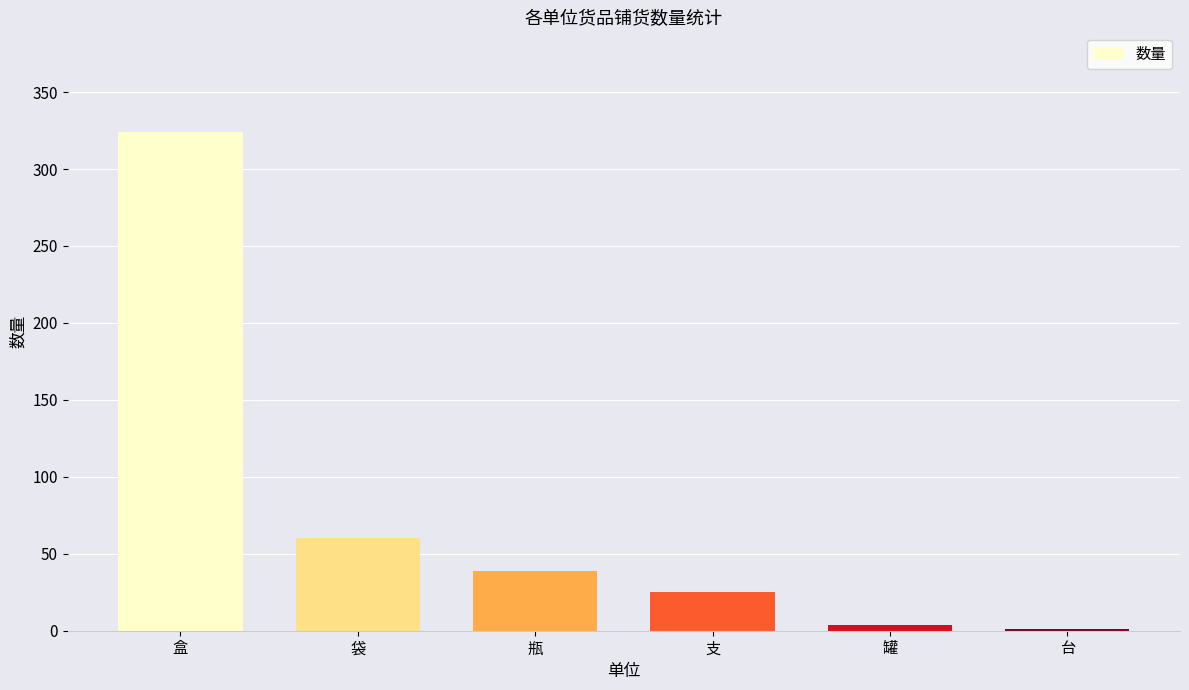

The chart shows a value of 1 at 台. True or false?

True